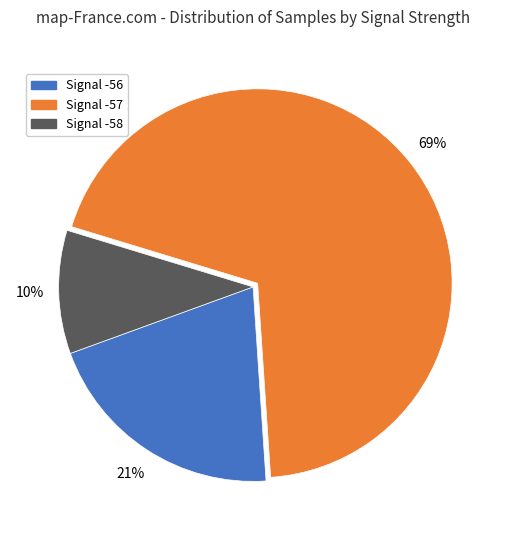

To the nearest percent, what is the average slice percentage?

33%